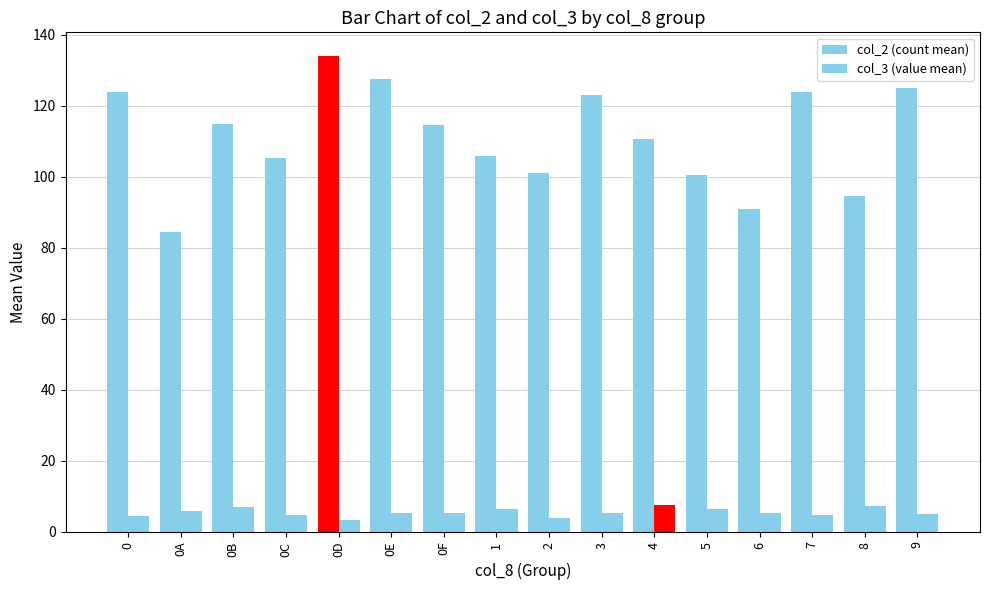

Count the number of categories in the chart.

16